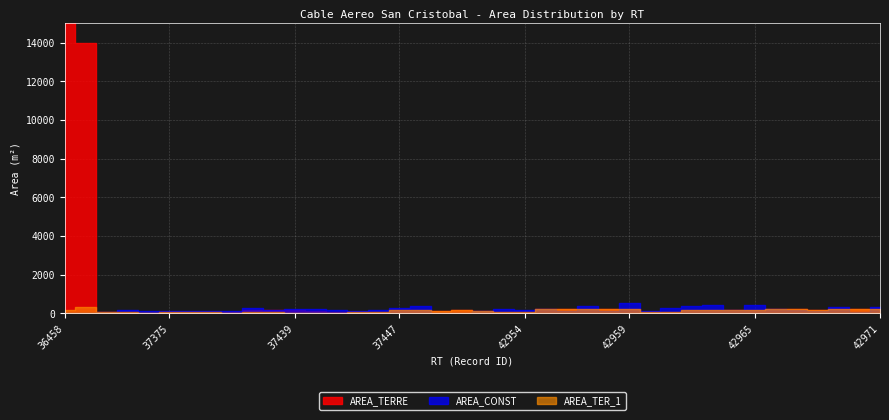

What is the total value across all series at 42964?

472.6